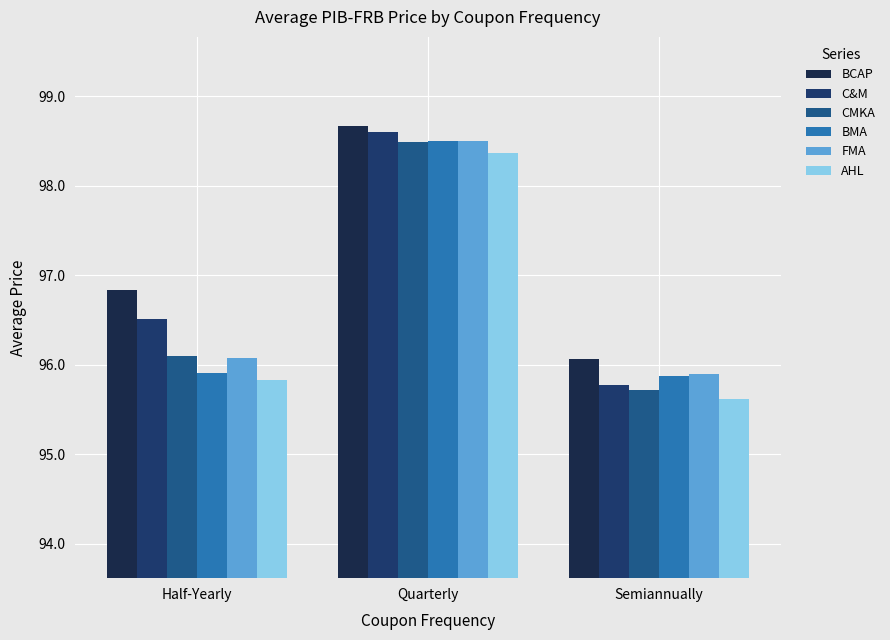

How many distinct data groups are displayed?

6